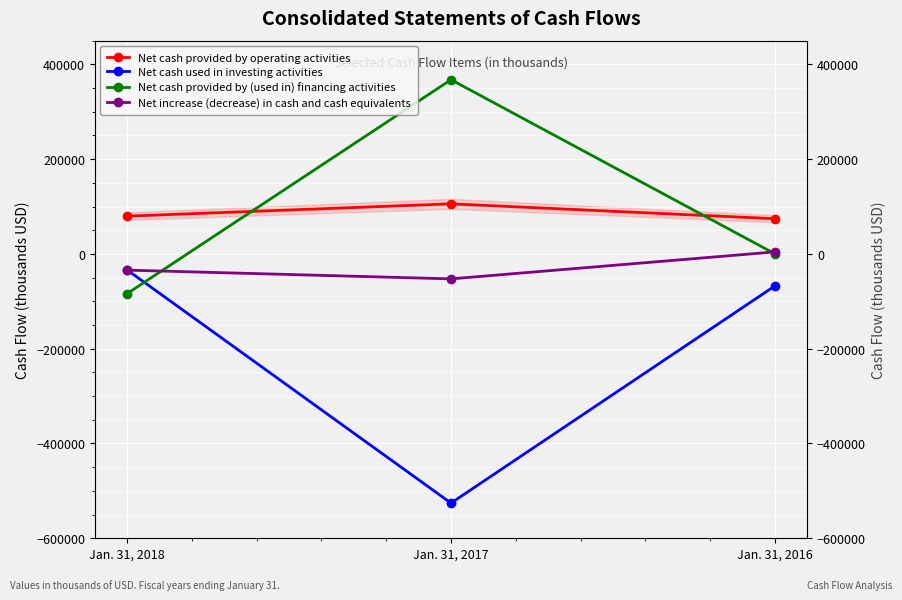

What is the minimum value for Net cash provided by operating activities?

74296